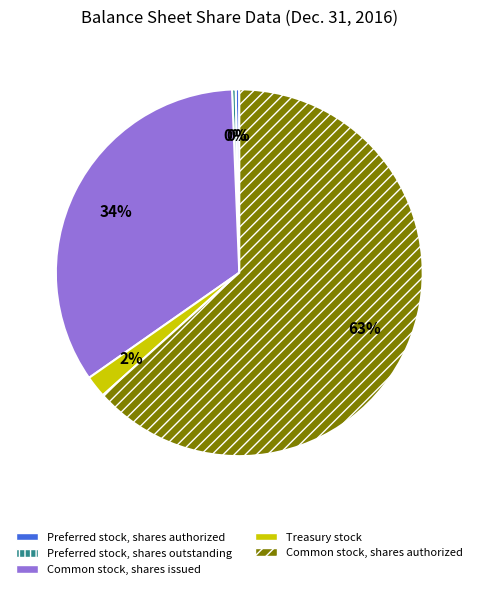

Combined, do Preferred stock, shares outstanding and Preferred stock, shares authorized account for over 50%?

No